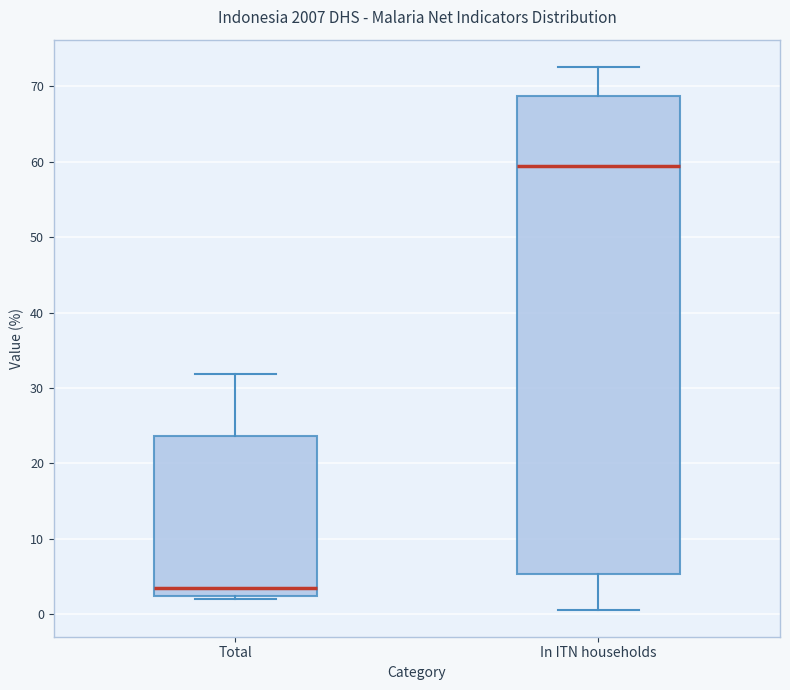

Reading left to right, transcribe this box plot: for each box, give where its median line is, the range the box spans, and where its two whiskers end, as read against the y-axis. The values are not printed on the chart, so give them approximately, as read against the axis.

Total: median 3, box 2 to 24, whiskers 2 (just below the box's lower edge) to 32
In ITN households: median 59, box 5 to 69, whiskers 1 to 73